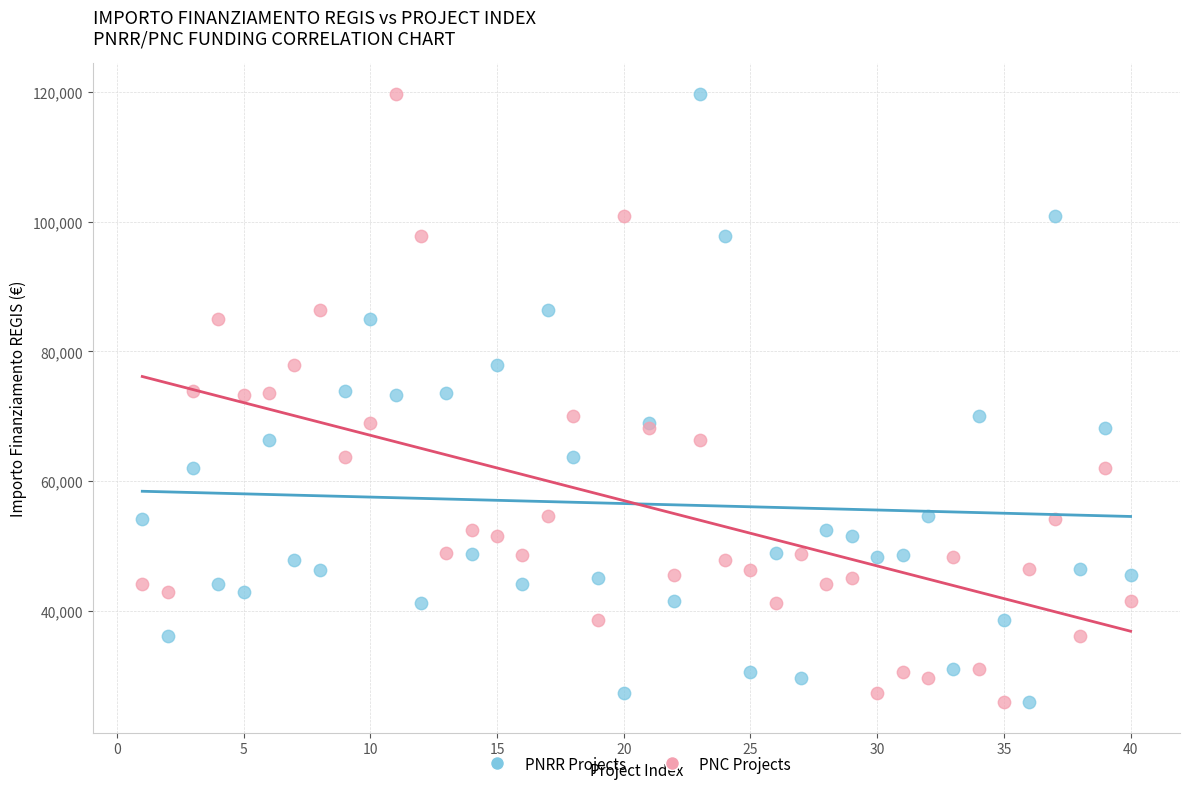

What are all the series names shown in the legend?

PNRR Projects, PNC Projects